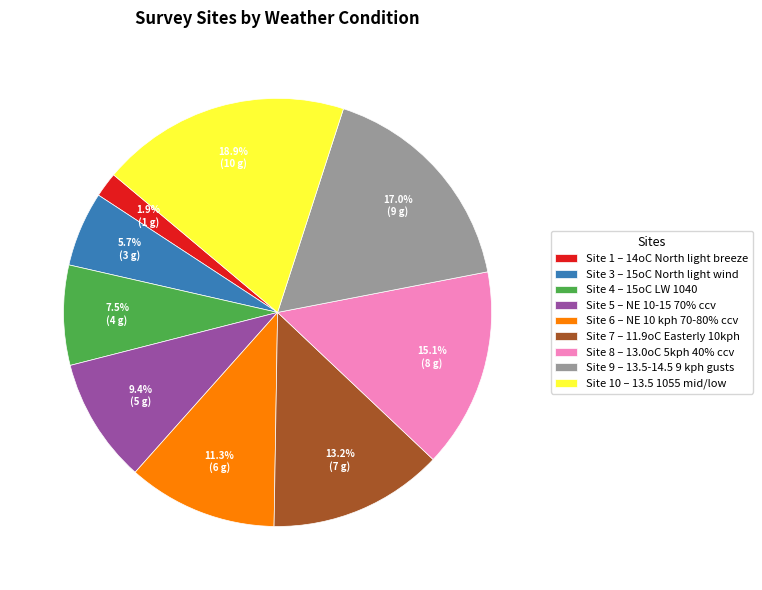

To the nearest percent, what is the difference between the largest and smallest slice percentages?

17%